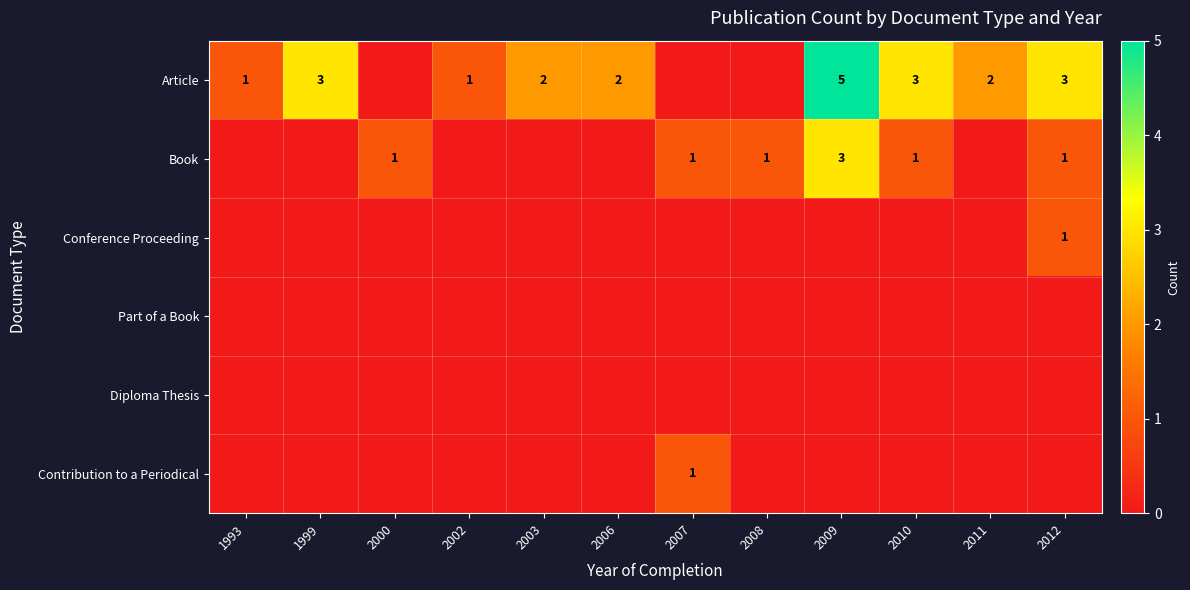

Which category has the lowest value across all series?

2000